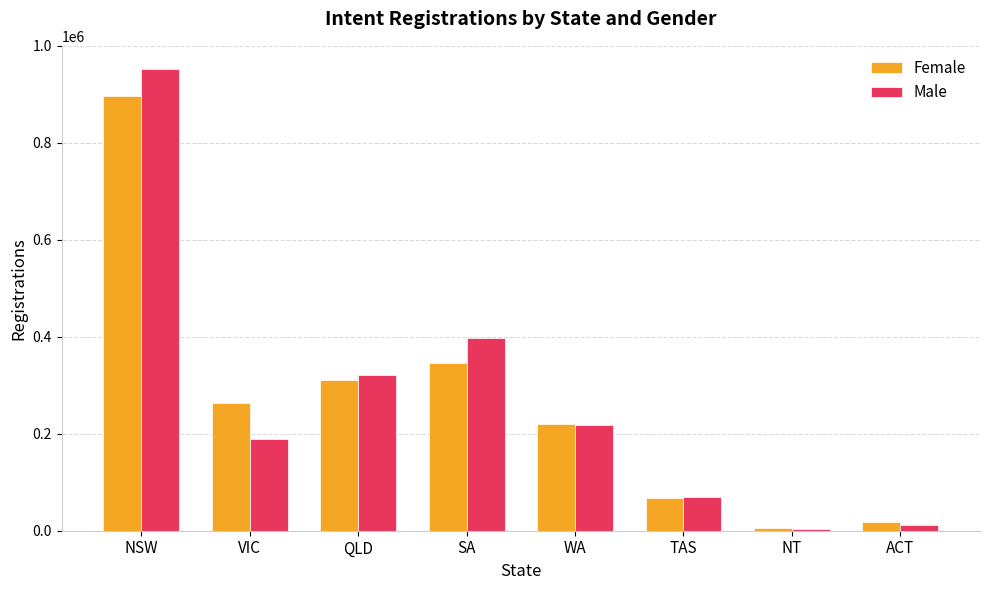

Reading left to right, transcribe all the data shown in this chart.

Female: 897509	262534	310174	346988	219438	68243	4799	17680
Male: 952572	189950	322163	396818	217754	69489	3658	12169